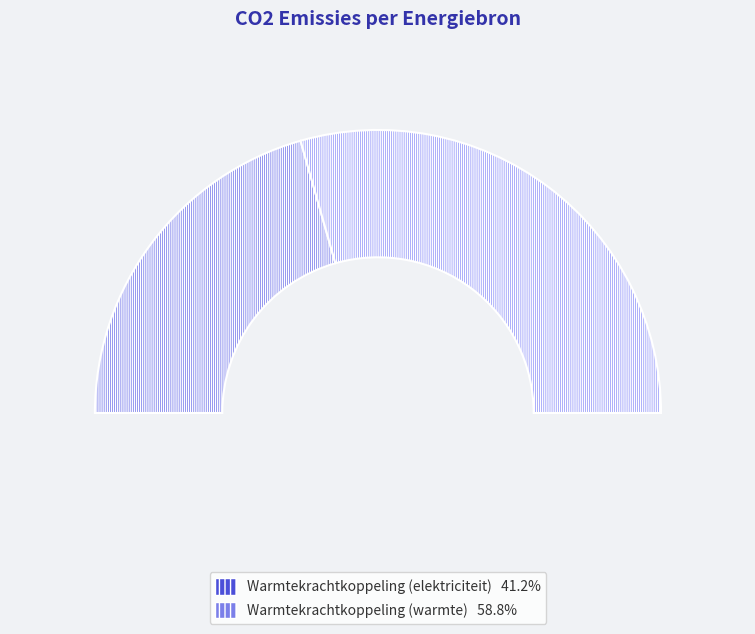

Does any single category account for the majority?

Yes